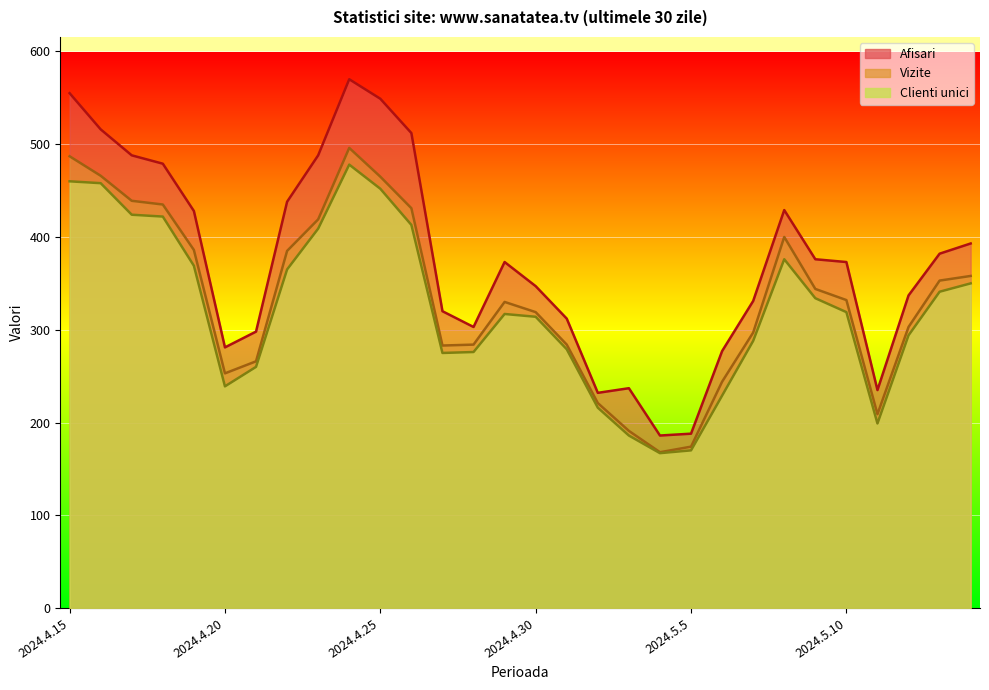

At which label does Vizite reach its peak?

2024.4.24